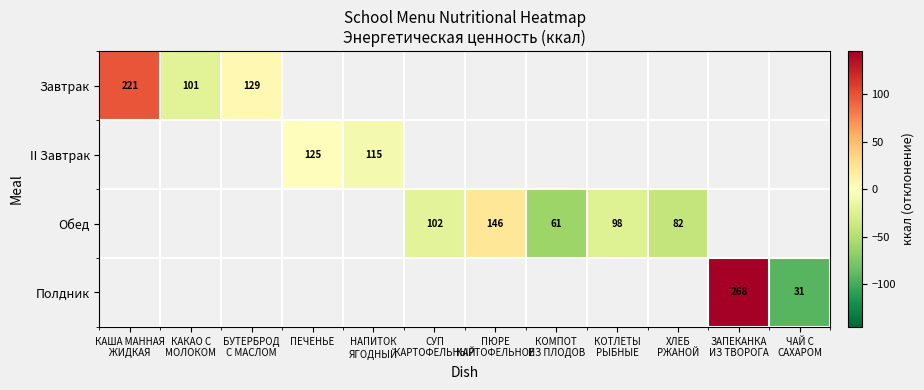

Is the value of Завтрак at СУП КАРТОФЕЛЬНЫЙ greater than the value of II Завтрак at СУП КАРТОФЕЛЬНЫЙ?

No